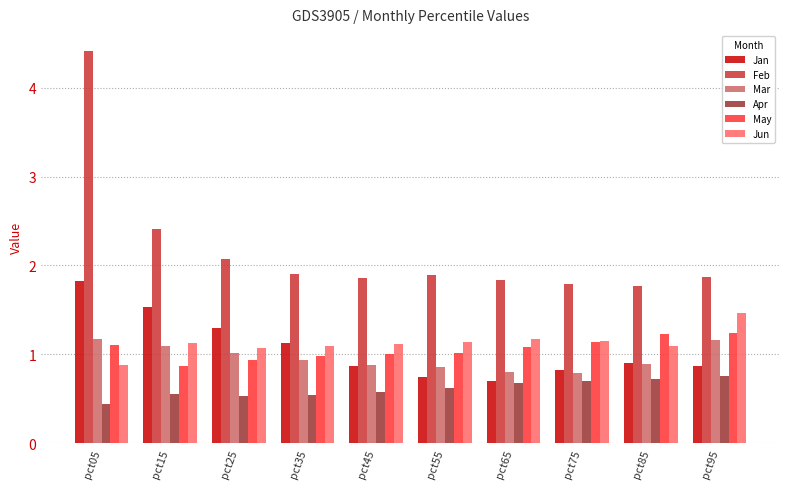

What are all the series names shown in the legend?

Jan, Feb, Mar, Apr, May, Jun